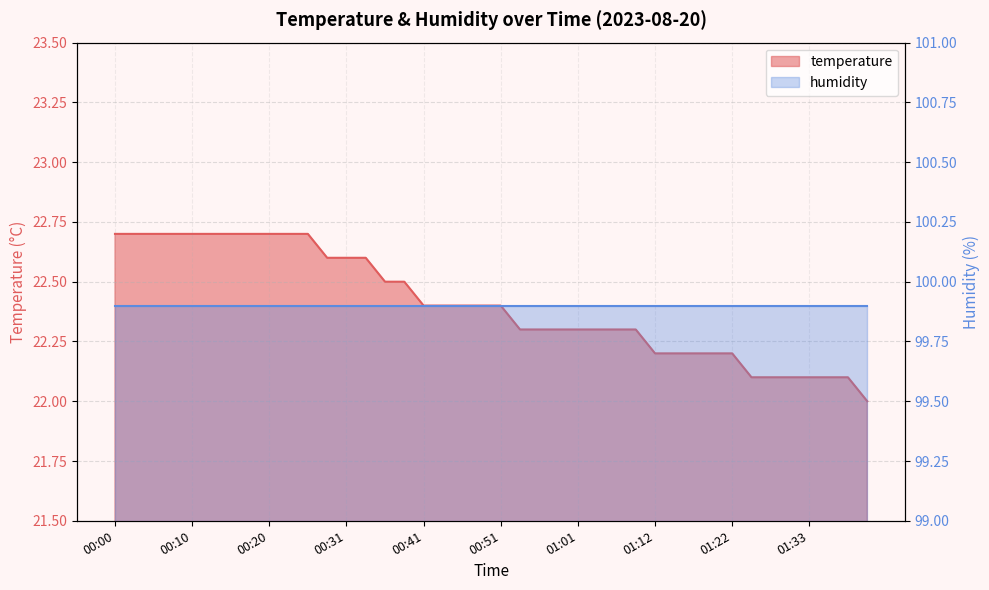

Reading left to right, list all the values displayed in this chart.

22.7	22.7	22.7	22.7	22.7	22.7	22.7	22.7	22.7	22.7	22.7	22.6	22.6	22.6	22.5	22.5	22.4	22.4	22.4	22.4	22.4	22.3	22.3	22.3	22.3	22.3	22.3	22.3	22.2	22.2	22.2	22.2	22.2	22.1	22.1	22.1	22.1	22.1	22.1	22.0